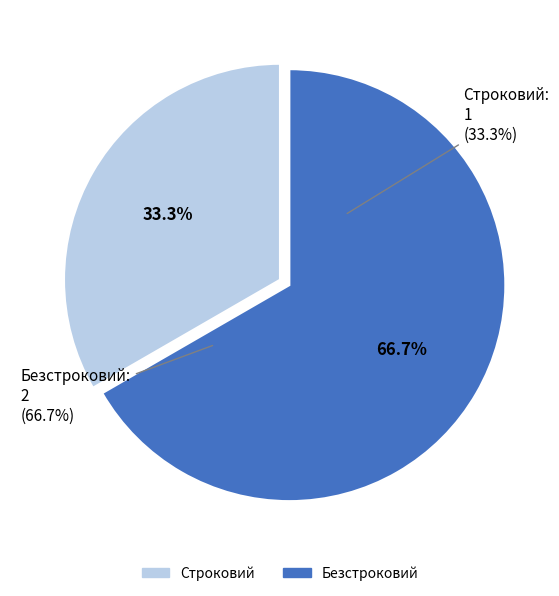

Which category has the biggest portion of the pie?

Безстроковий